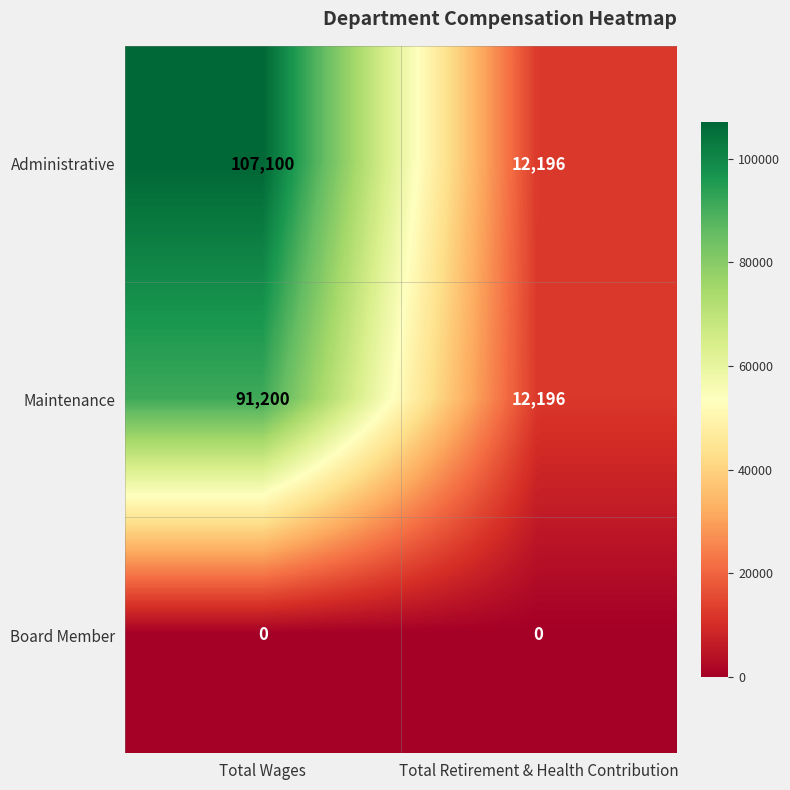

What is the maximum value shown in the chart?

107100